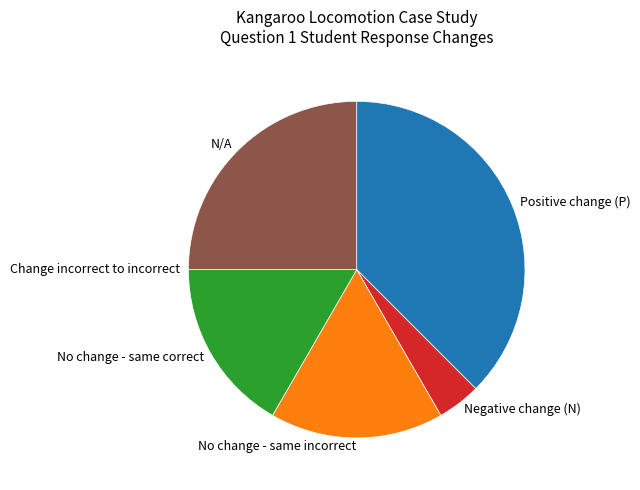

Which slice is the largest?

Positive change (P)